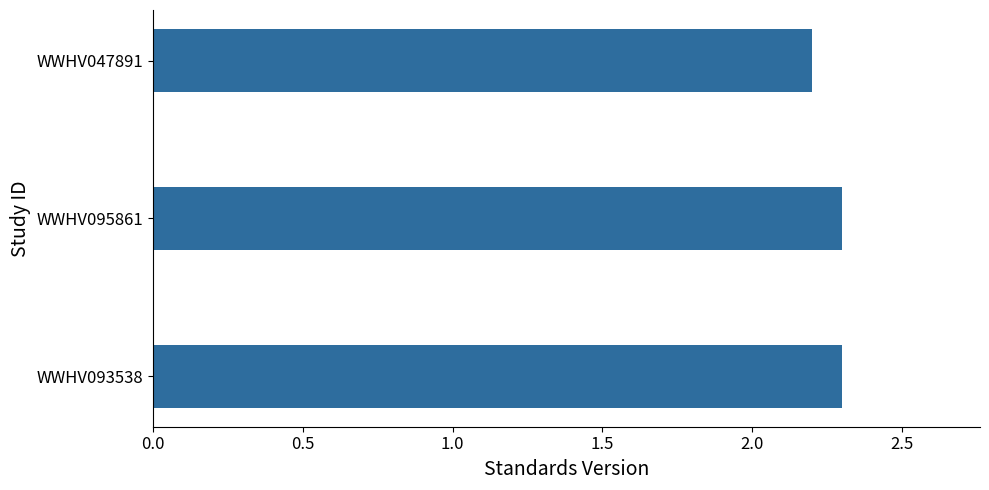

The value at WWHV047891 is 2.2. True or false?

True